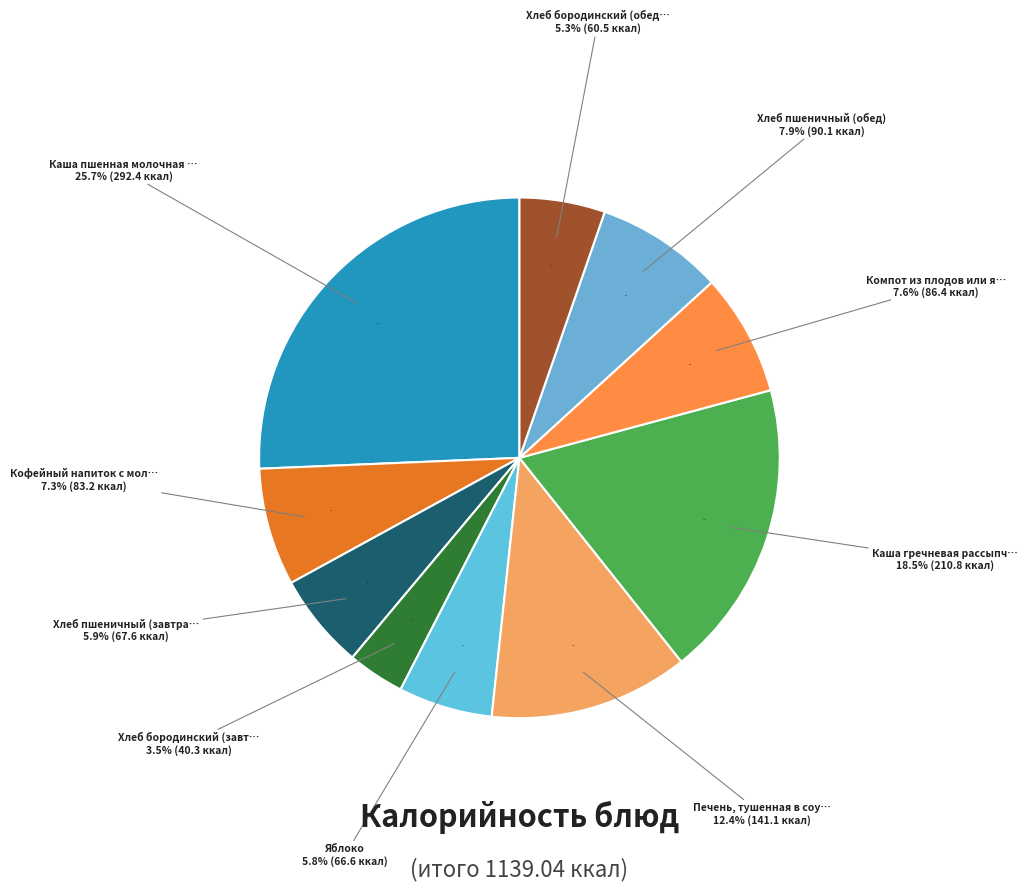

Which slice is the smallest?

Хлеб бородинский (завтрак)